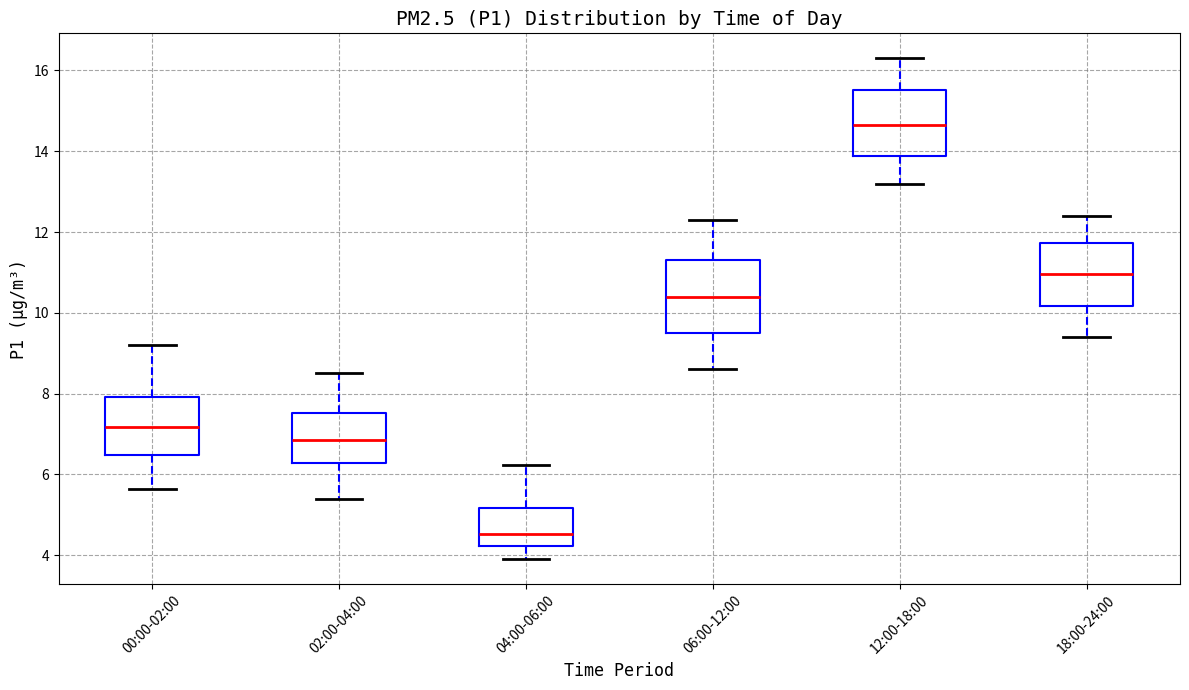

Reading left to right, read every box against the y-axis: the position of its median line, the range the box covers, and the ends of its whiskers. The values are not printed on the chart, so give them approximately, as read against the axis.

00:00-02:00: median 7.2, box 6.4 to 8.0, whiskers 5.6 to 9.2
02:00-04:00: median 6.8, box 6.2 to 7.6, whiskers 5.4 to 8.6
04:00-06:00: median 4.6, box 4.2 to 5.2, whiskers 4.0 to 6.2
06:00-12:00: median 10.4, box 9.6 to 11.4, whiskers 8.6 to 12.4
12:00-18:00: median 14.6, box 13.8 to 15.6, whiskers 13.2 to 16.4
18:00-24:00: median 11.0, box 10.2 to 11.8, whiskers 9.4 to 12.4